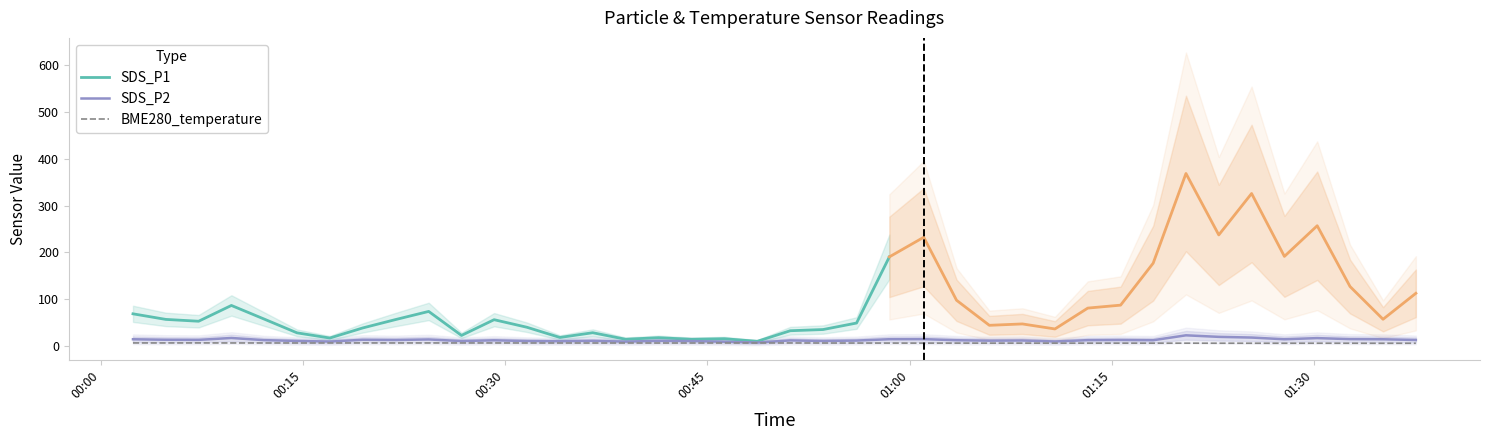

What is the maximum value for SDS_P2?

23.4